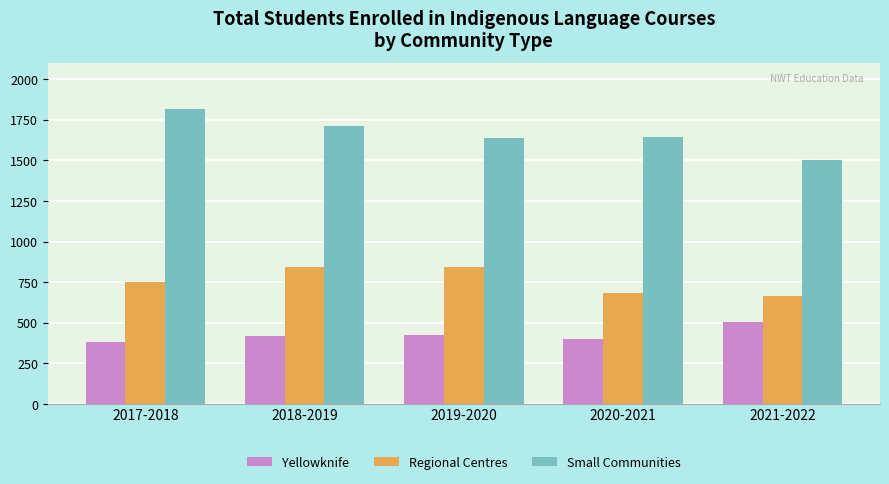

Is the value of Yellowknife at 2020-2021 greater than the value of Regional Centres at 2021-2022?

No